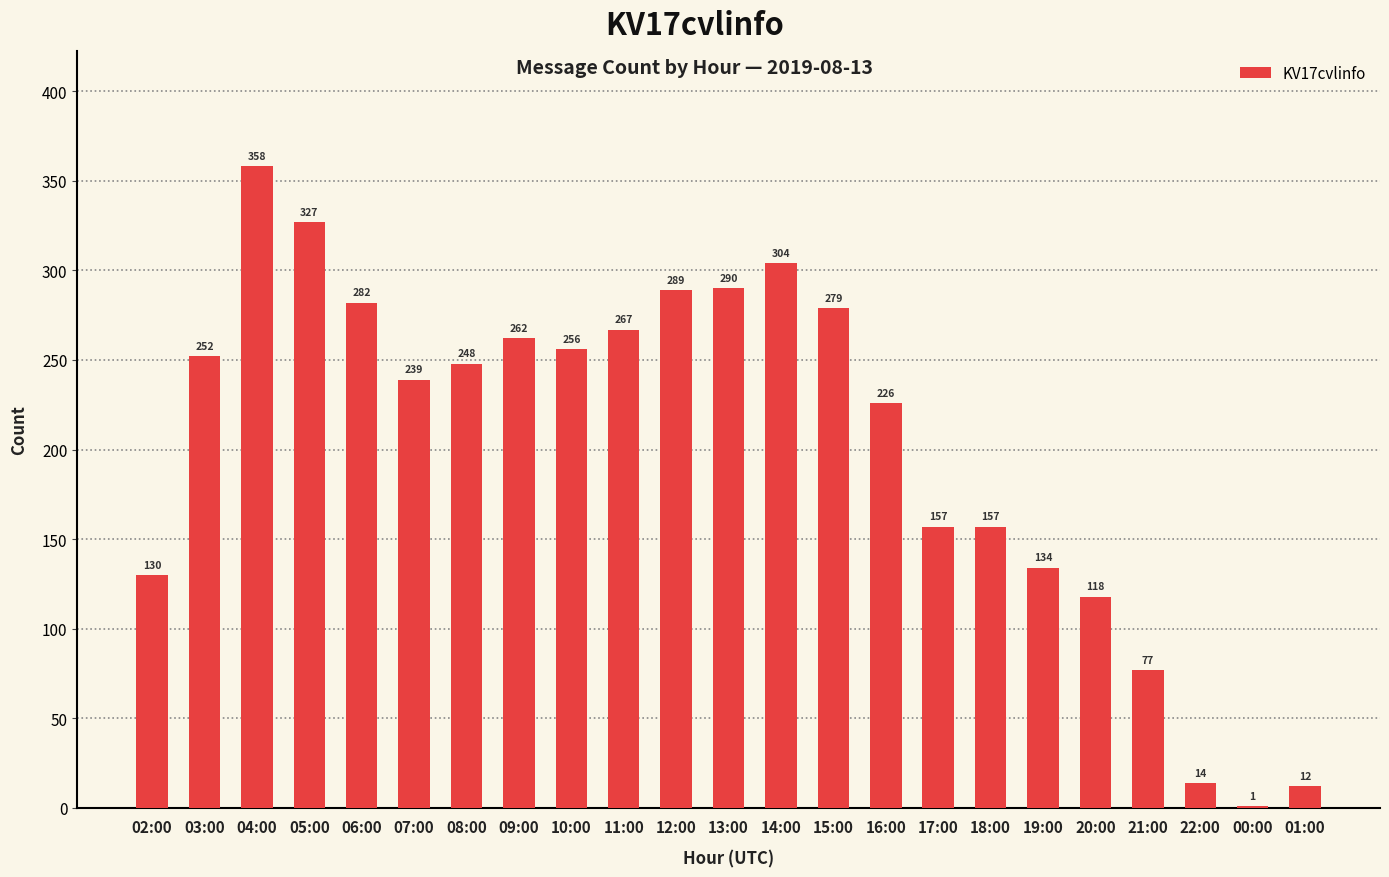

Between 08:00 and 22:00, which is larger?

08:00